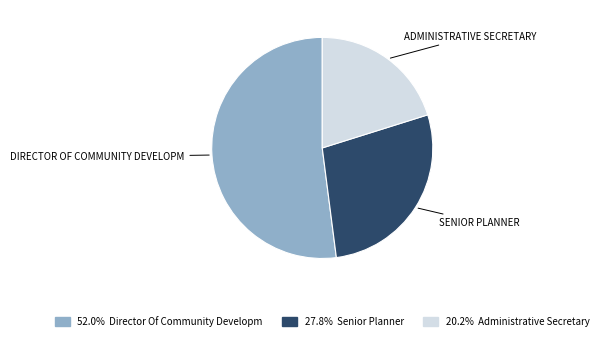

Is there any slice that represents more than half of the pie?

Yes